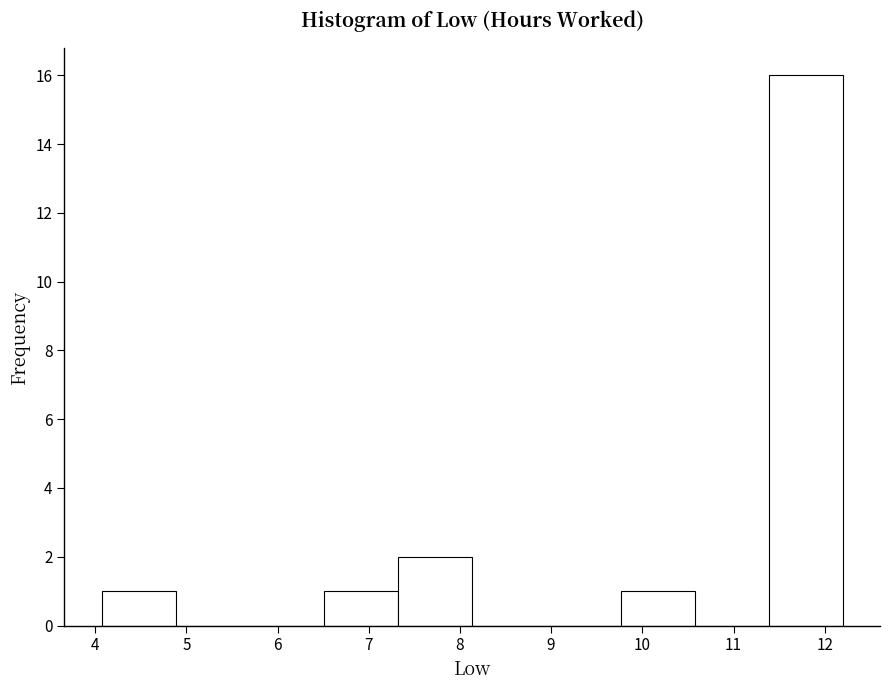

How tall is the bar that spans 4.1 to 4.9 on the x-axis? Neither the bar edges nor the heights are printed on the chart, so give them approximately, as read against the axes.

1